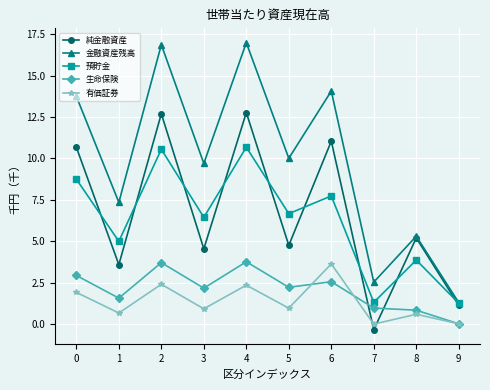

At 6, list the series in order from smallest to largest.

生命保険, 有価証券, 預貯金, 純金融資産, 金融資産残高